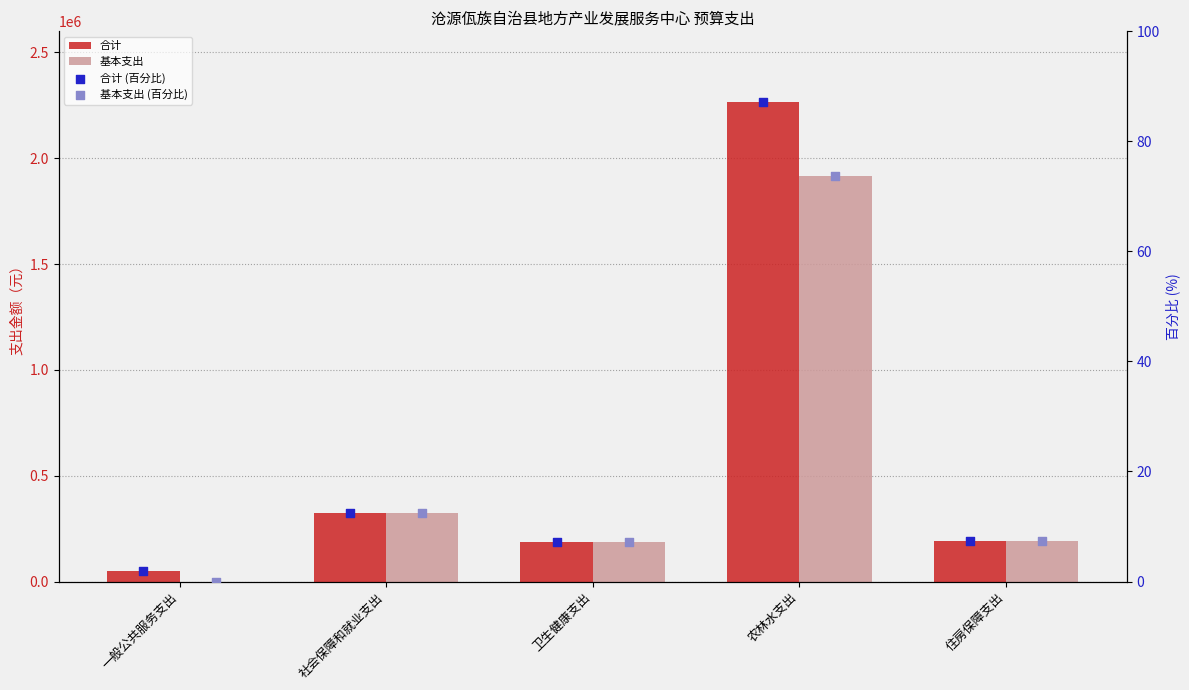

At which category is the sum across all series the highest?

农林水支出